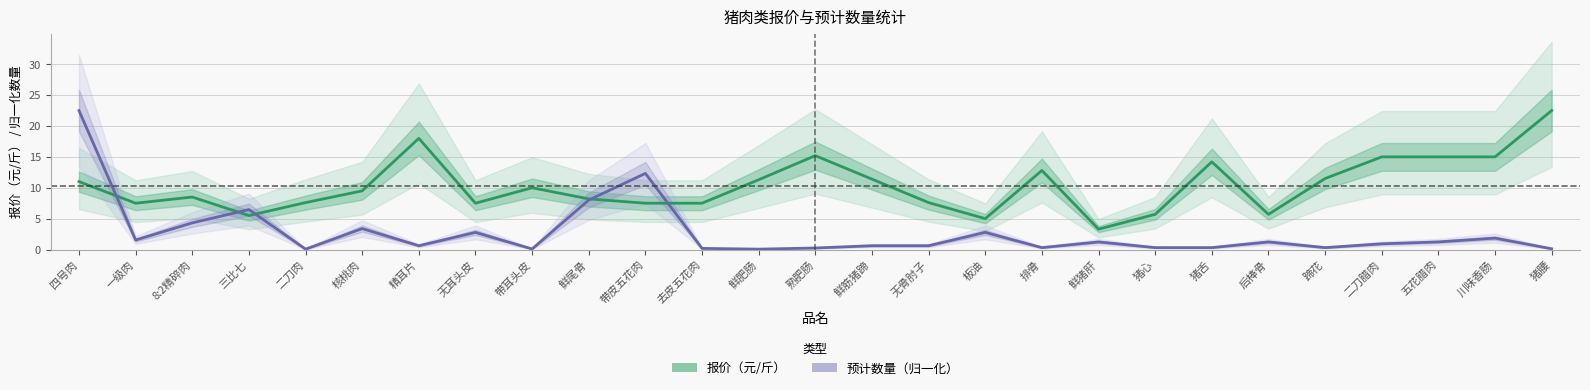

At how many categories does at least one series exceed 14?

8